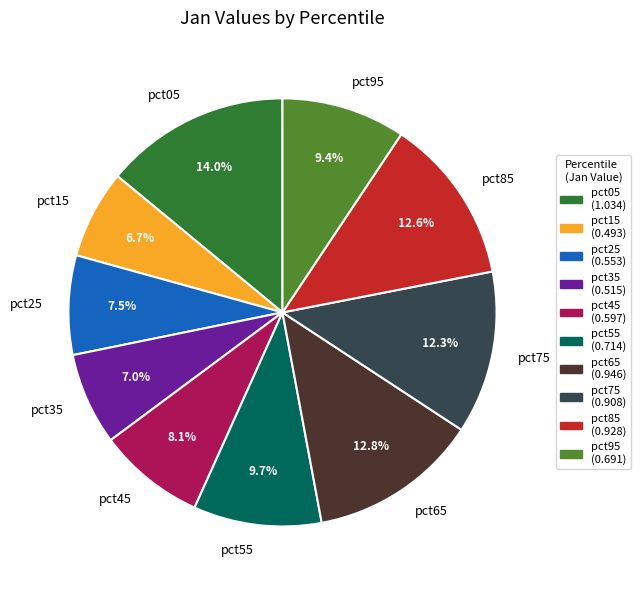

Which has a higher value, pct85 or pct55?

pct85